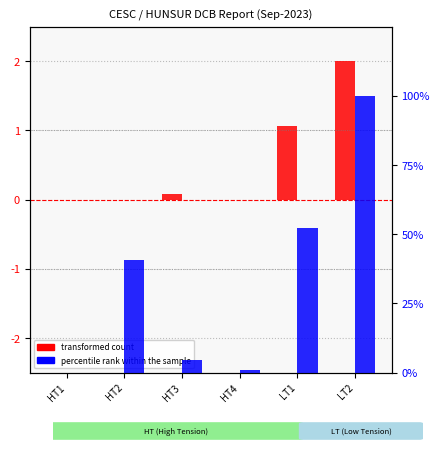

Where is percentile rank within the sample nearest to the value 50?

LT1